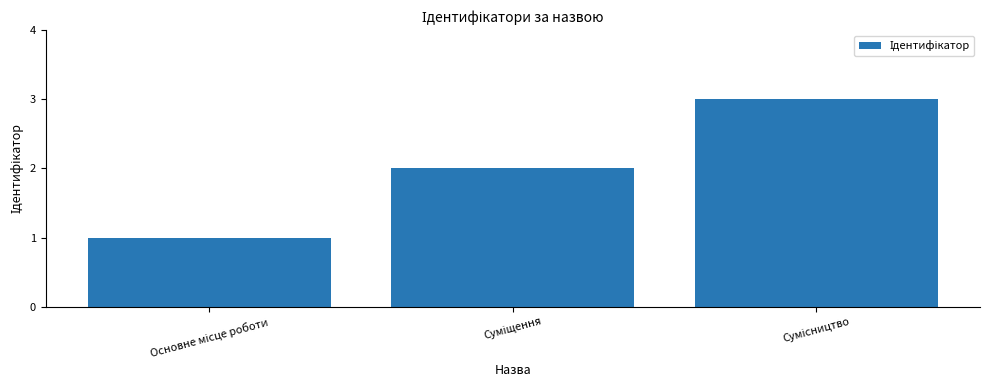

What is the sum of all values?

6